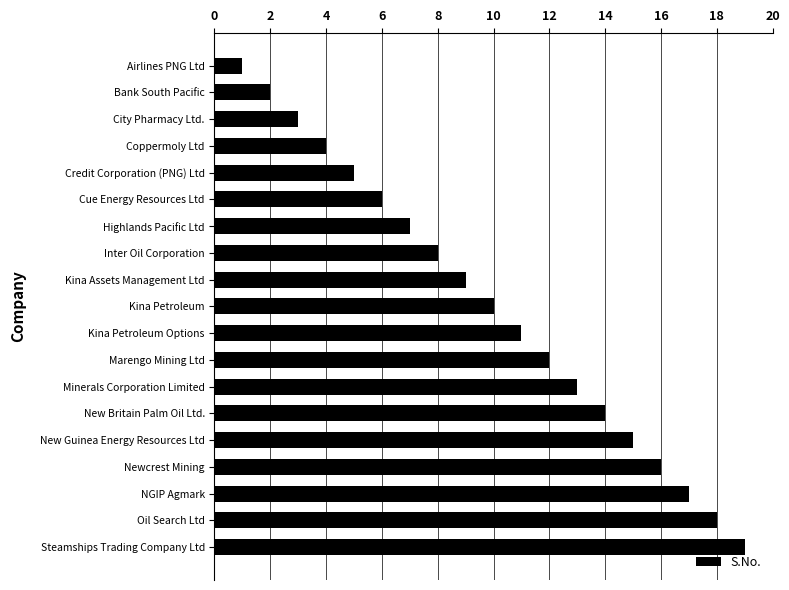

What is the change in value from Marengo Mining Ltd to Inter Oil Corporation?

-4